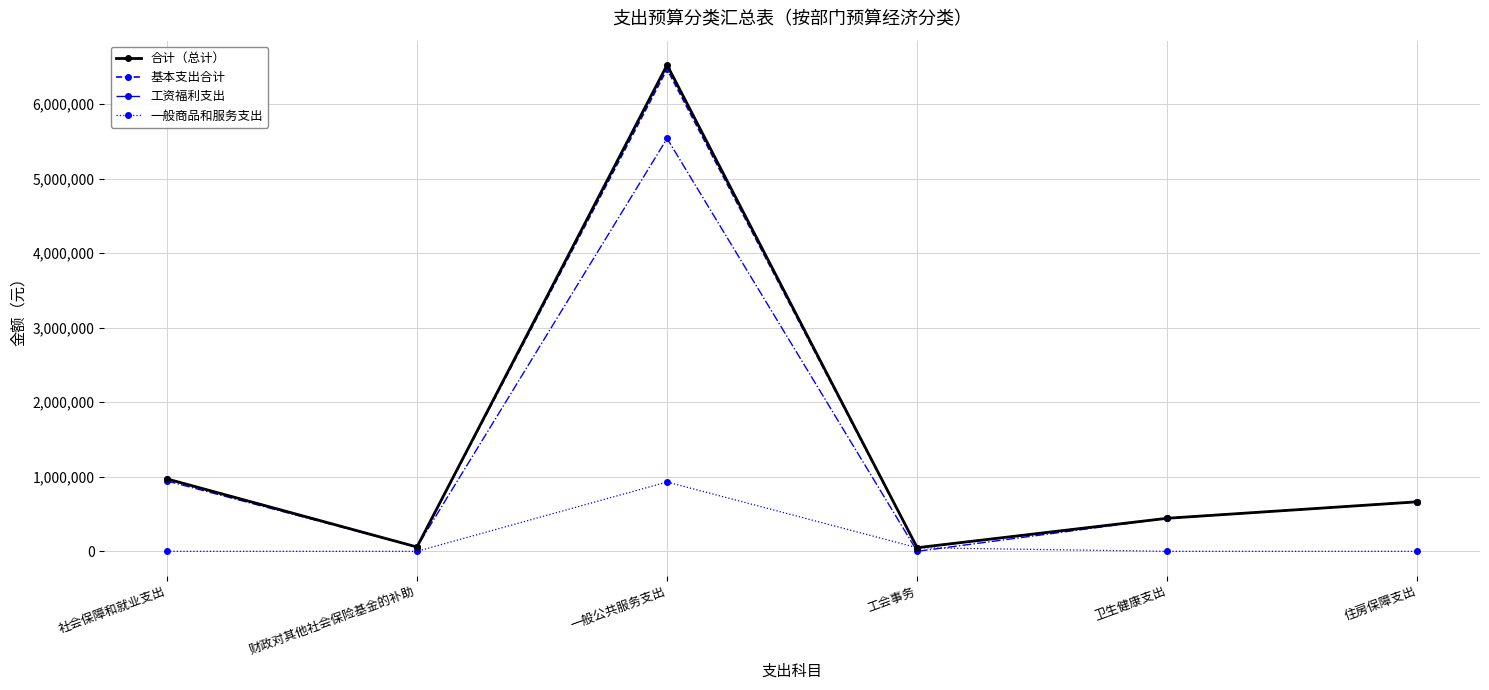

Where is the first local minimum for 合计（总计）?

财政对其他社会保险基金的补助